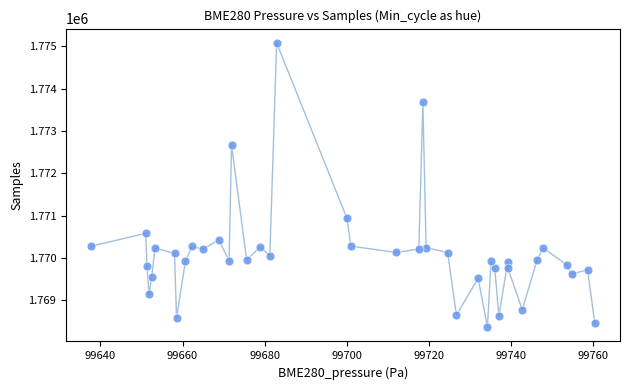

What is the range of Y values (max minus min)?

6718